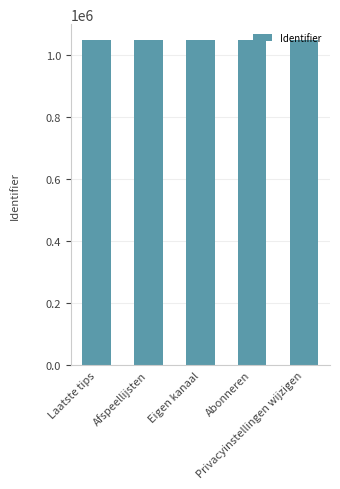

What is the label of the 4th bar from the right?

Afspeellijsten